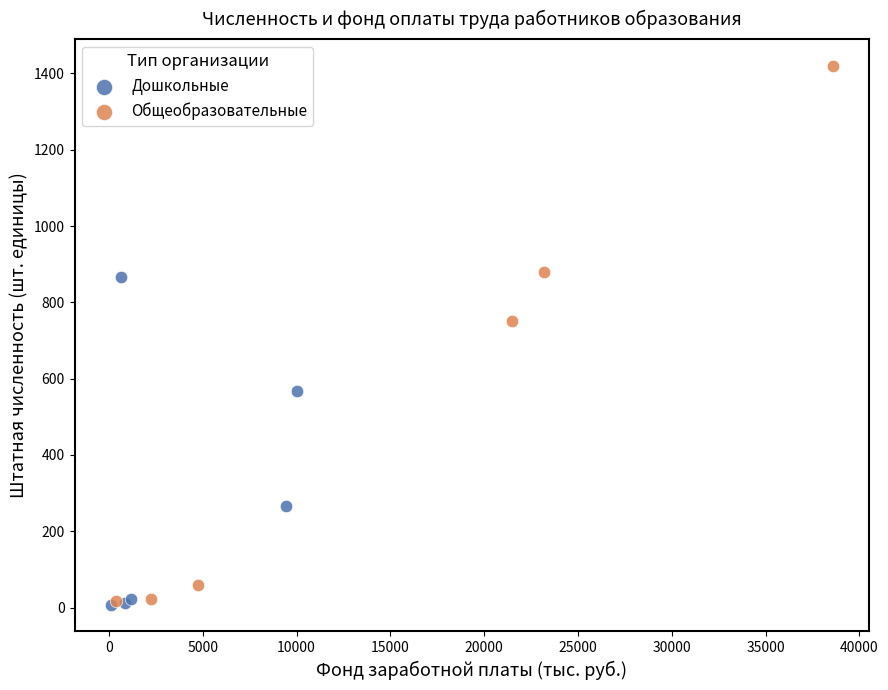

Which series has the largest Y range (max minus min)?

Общеобразовательные